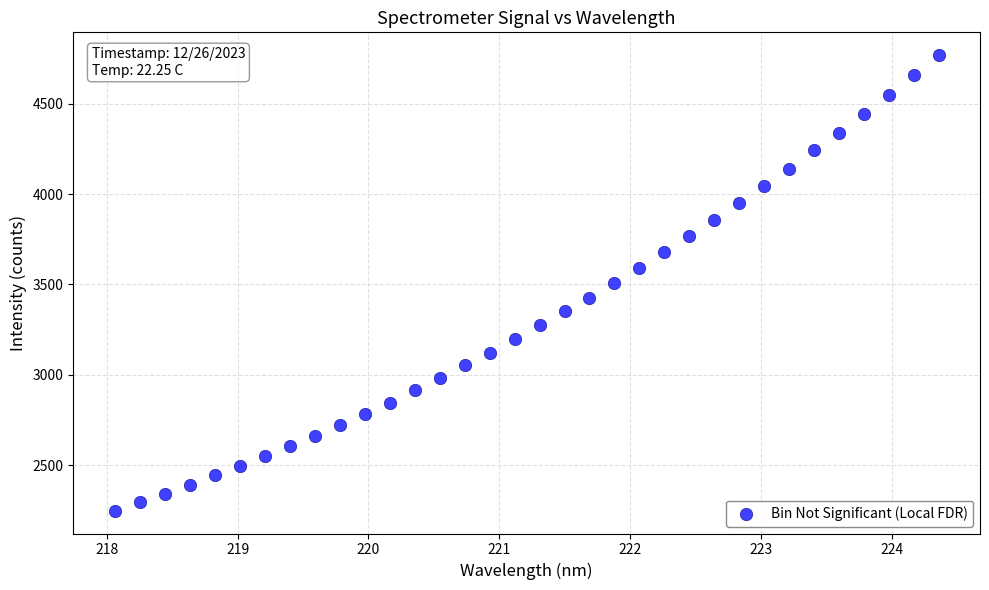

What is the range of X values (max minus min)?

6.3